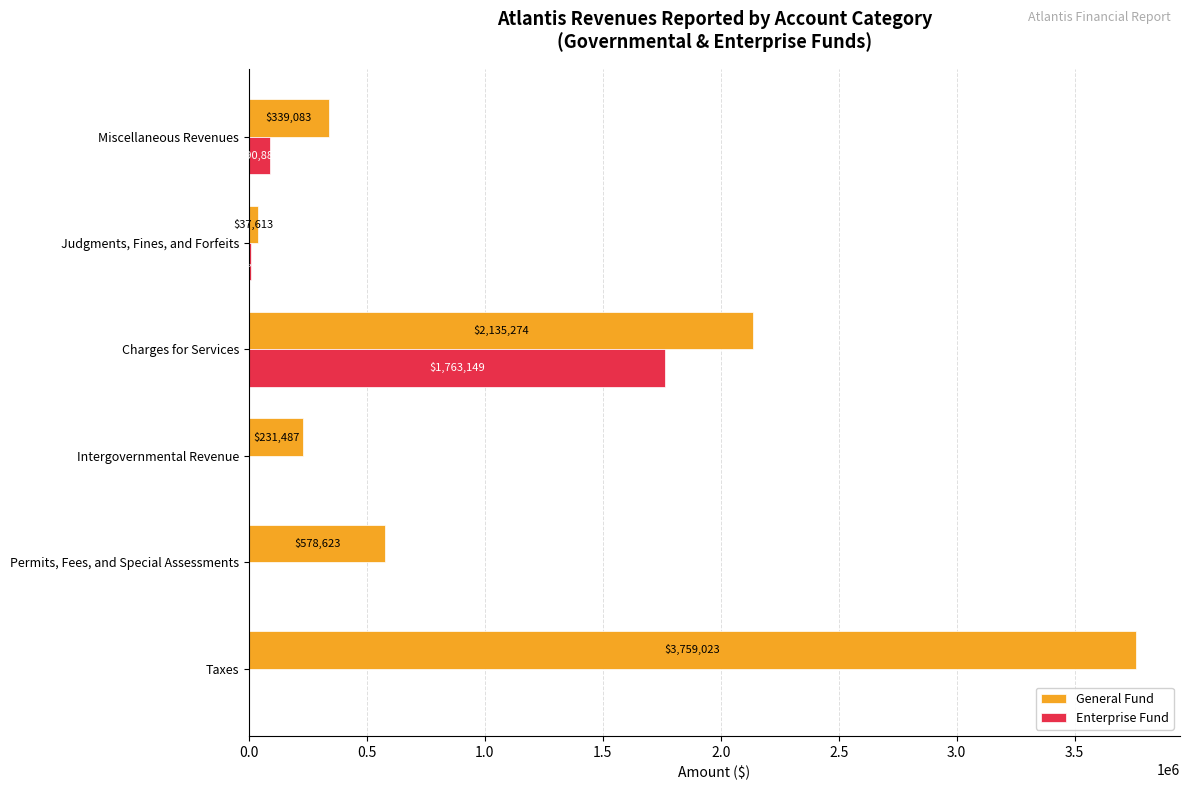

Is it true that General Fund equals 231487 at Intergovernmental Revenue?

True